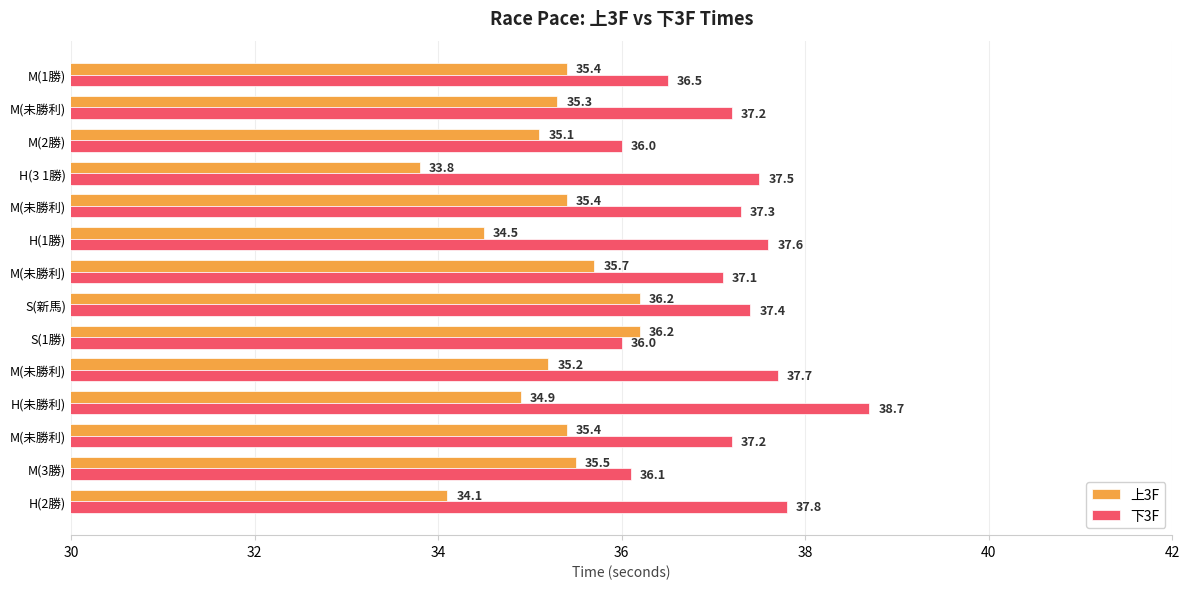

What is the maximum value shown in the chart?

38.7